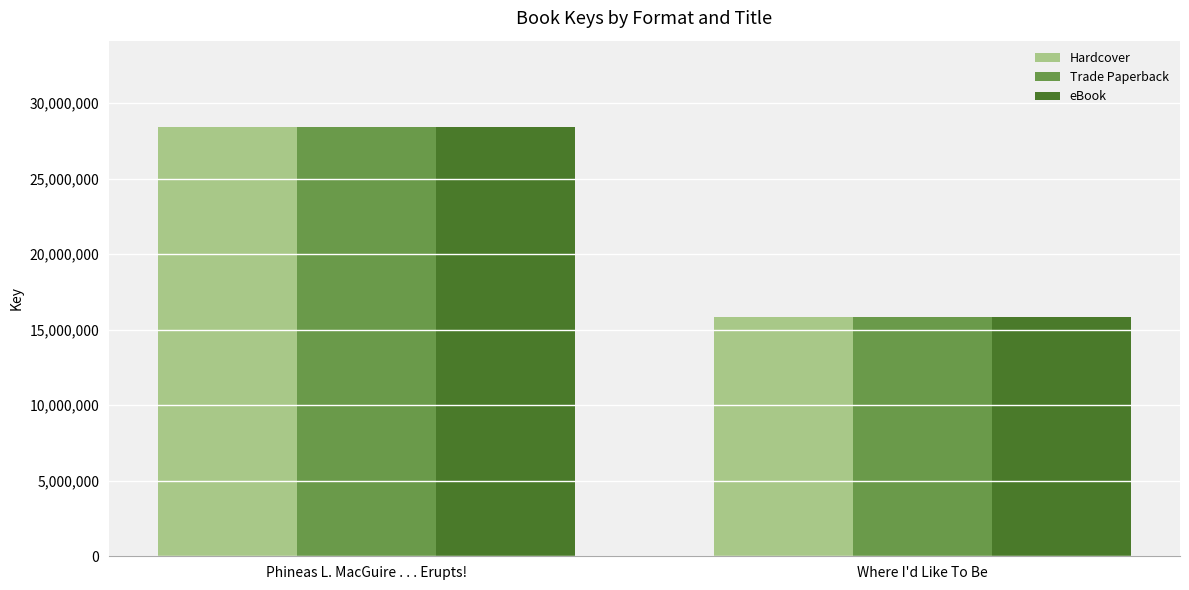

What is the label of the 1st bar from the left?

Phineas L. MacGuire . . . Erupts!